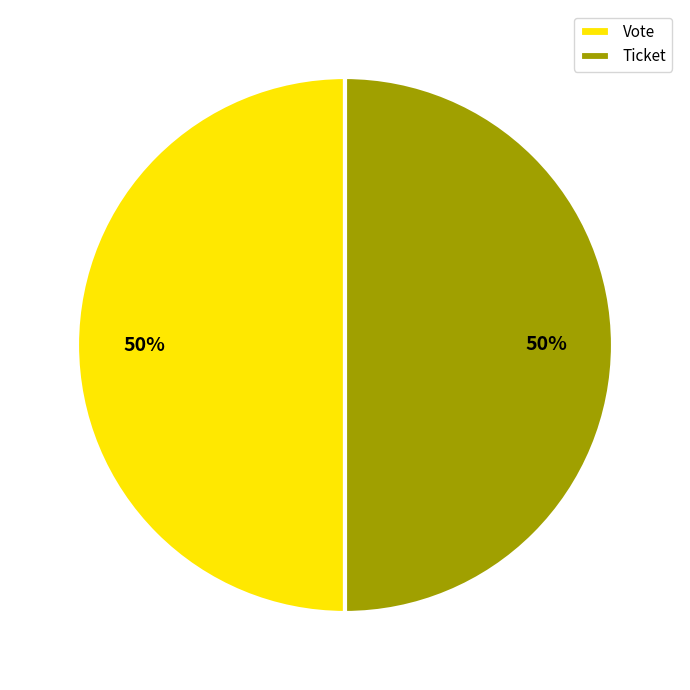

The Ticket slice represents 56% of the pie. True or false?

False